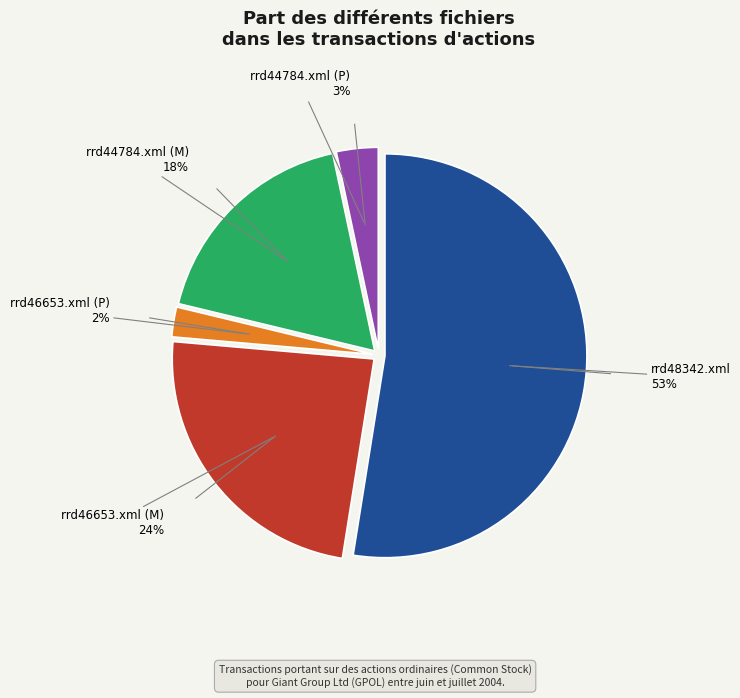

Combined, do rrd44784.xml (P) and rrd44784.xml (M) account for over 50%?

No